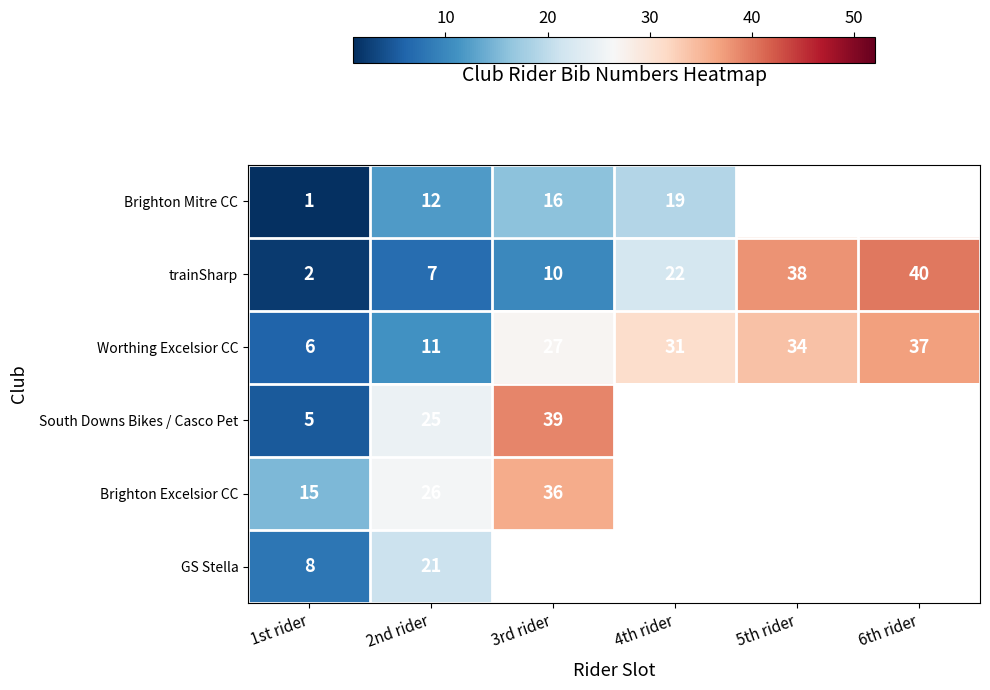

At which label is Worthing Excelsior CC closest to 21?

3rd rider